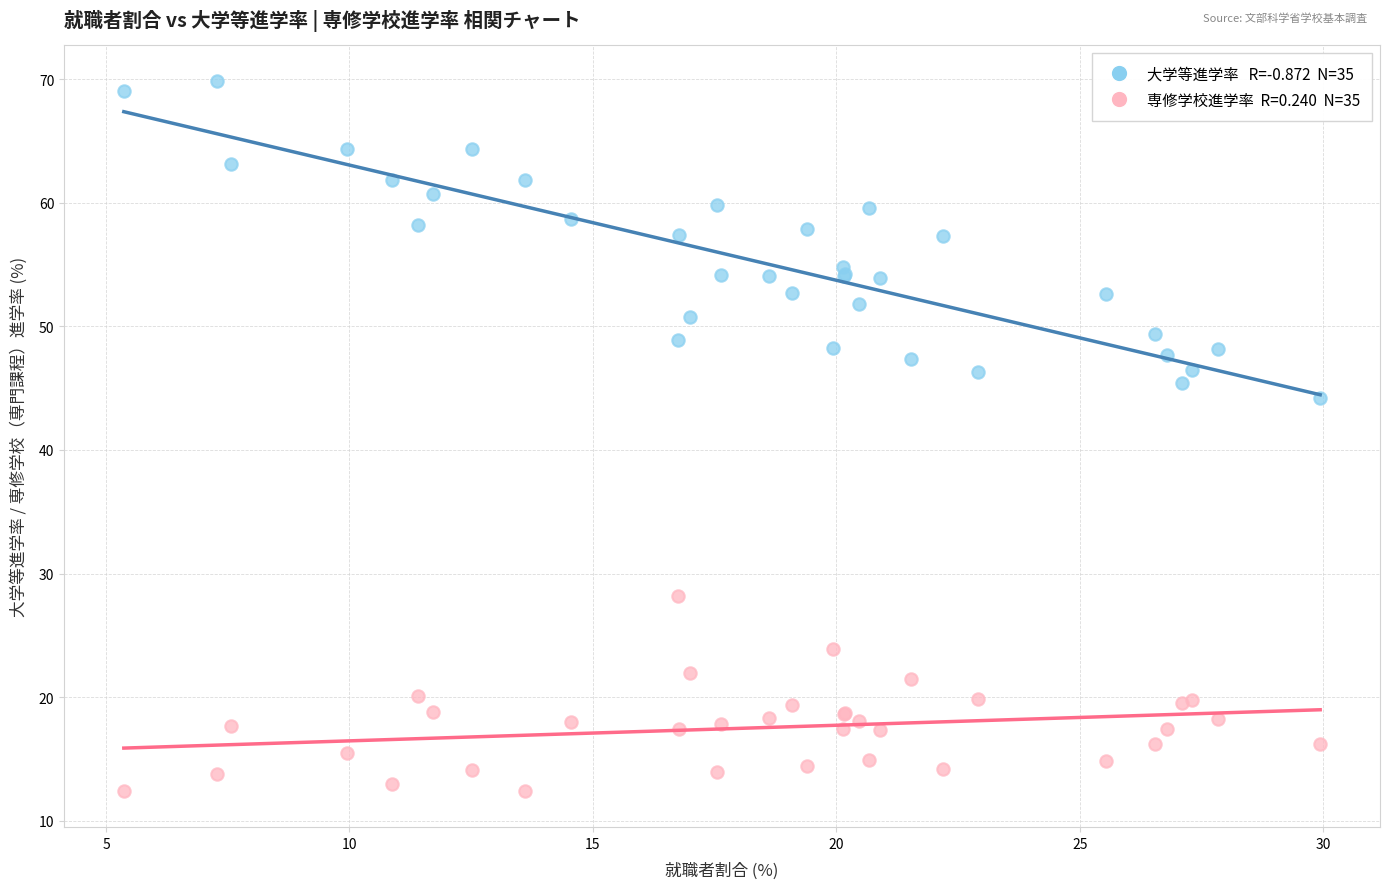

Across all series, what Y value is closest to 41?

44.2